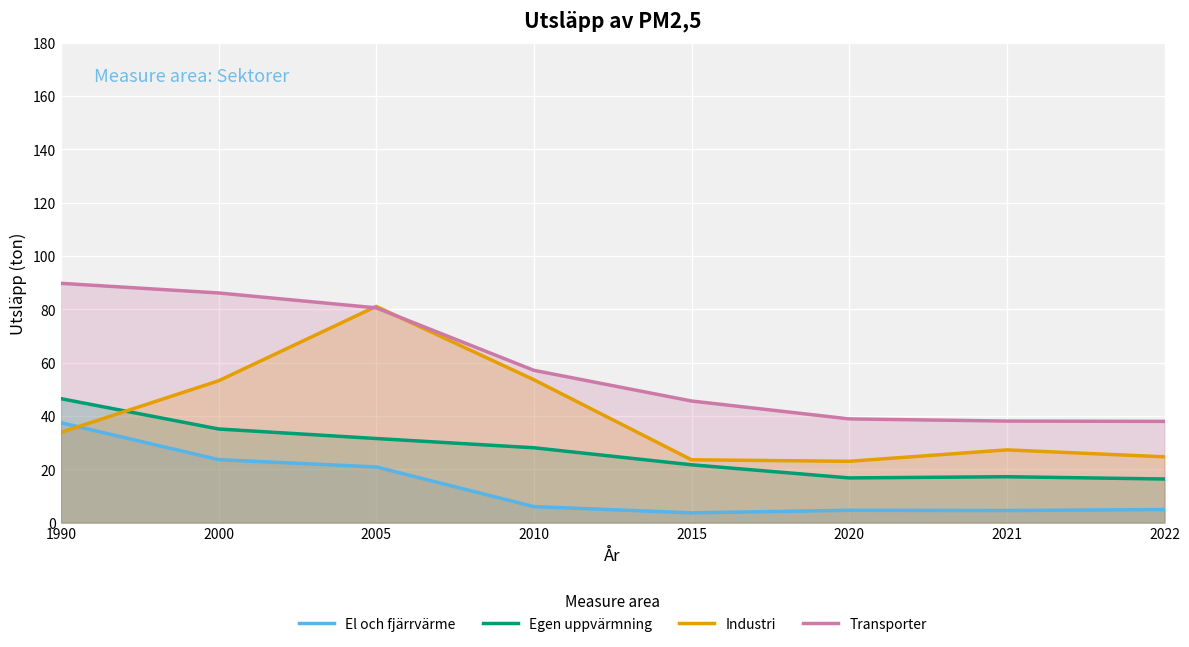

At which category does the chart reach its peak across all series?

1990